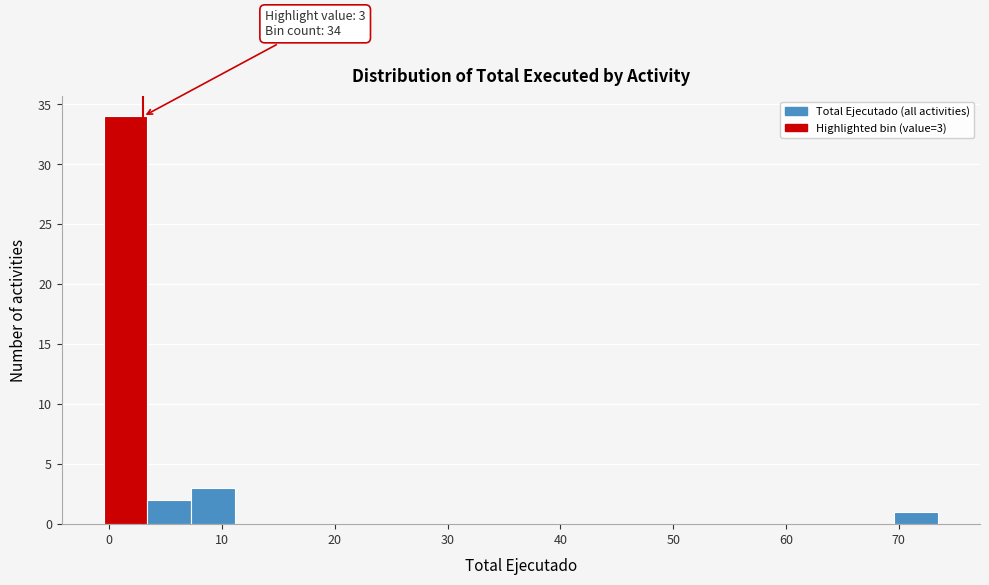

Read against the x-axis, roughly where is the centre of the tallest bar?

1